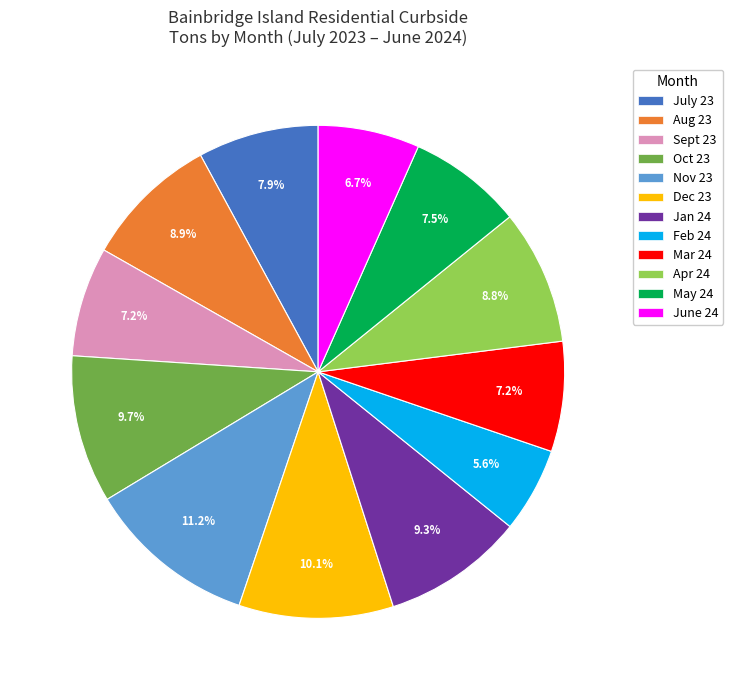

How many slices are in this pie chart?

12